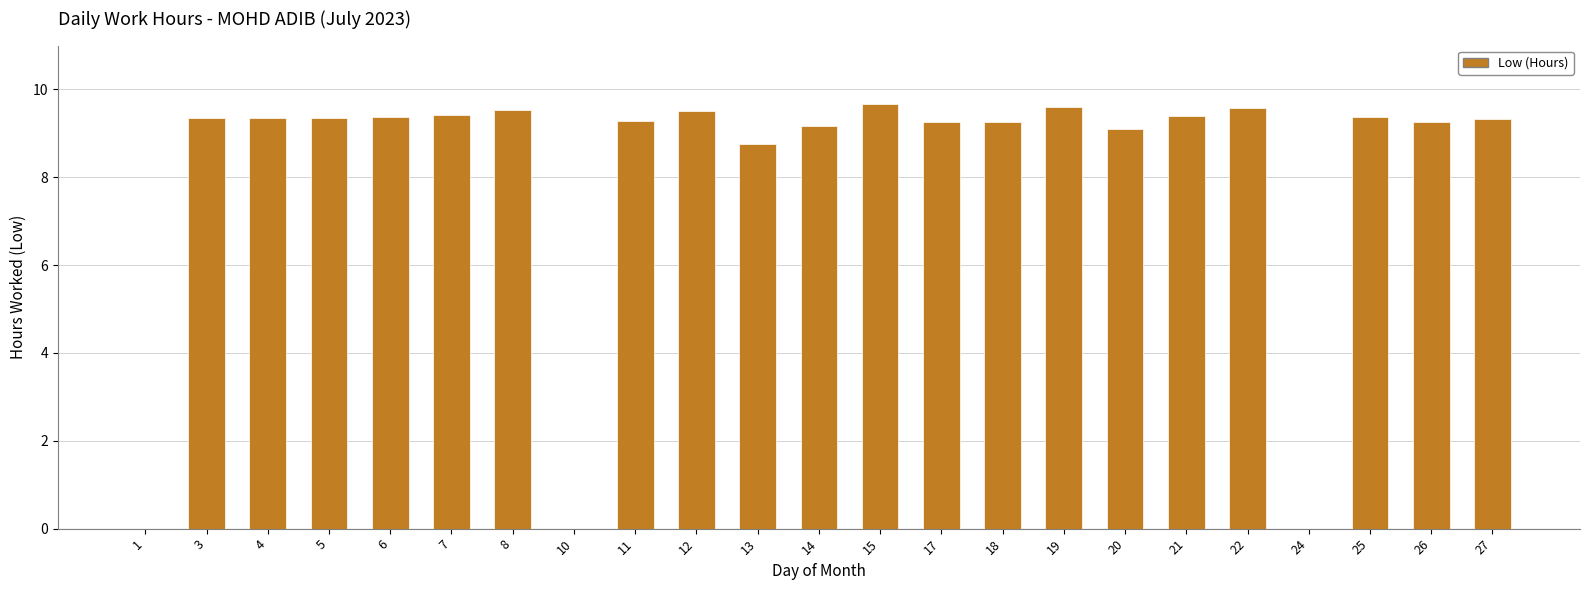

What is the greatest value displayed?

9.7